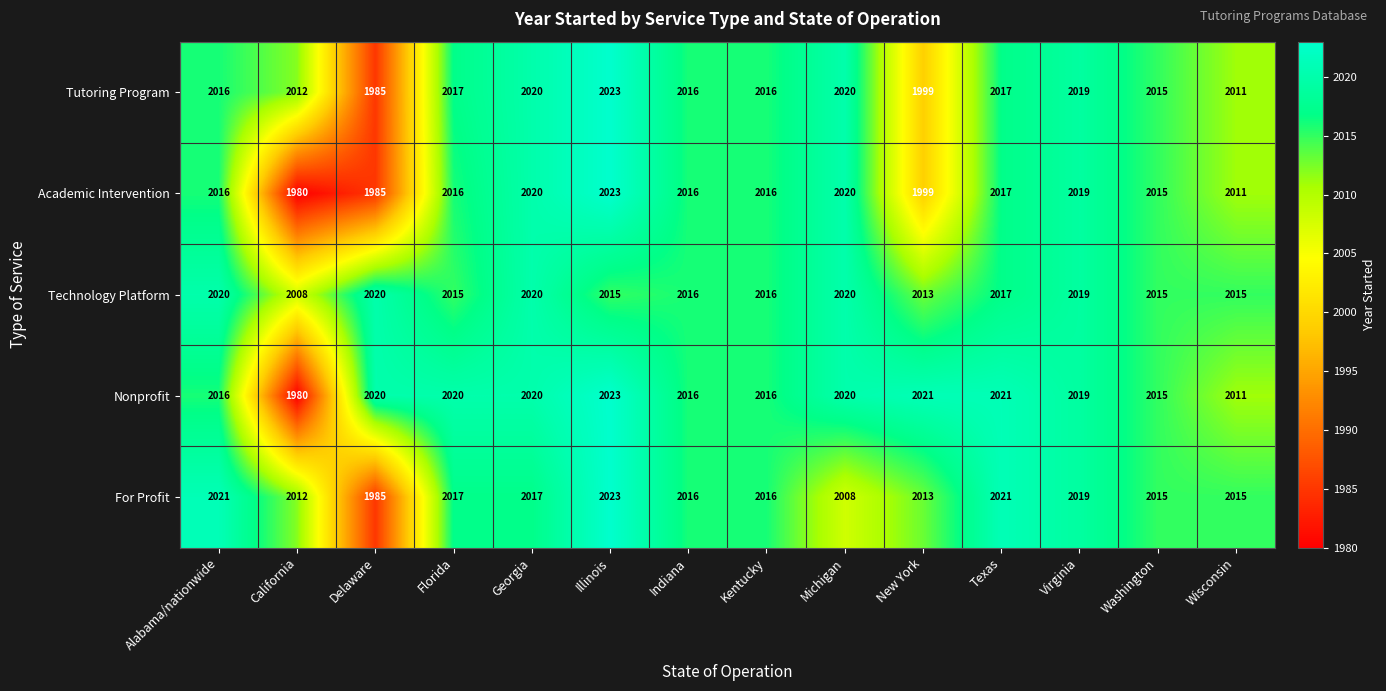

Which series changed the most between Alabama/nationwide and Kentucky?

For Profit